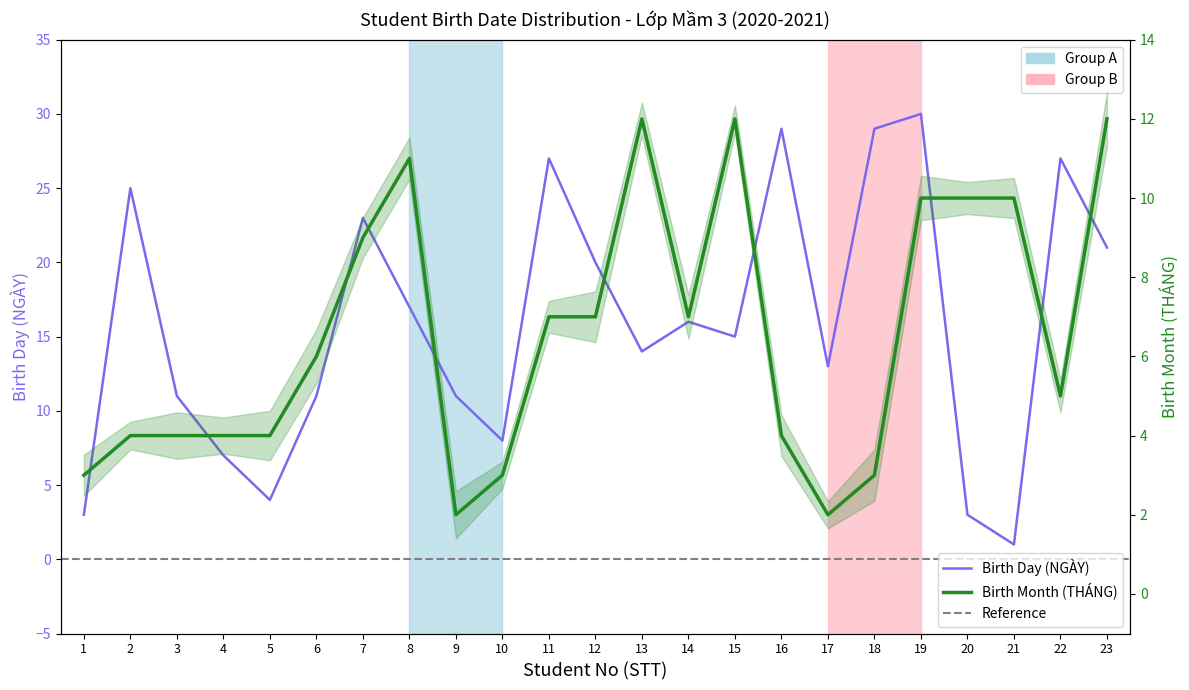

True or false: Birth Month (THÁNG) has a value of 14 at 7.

False